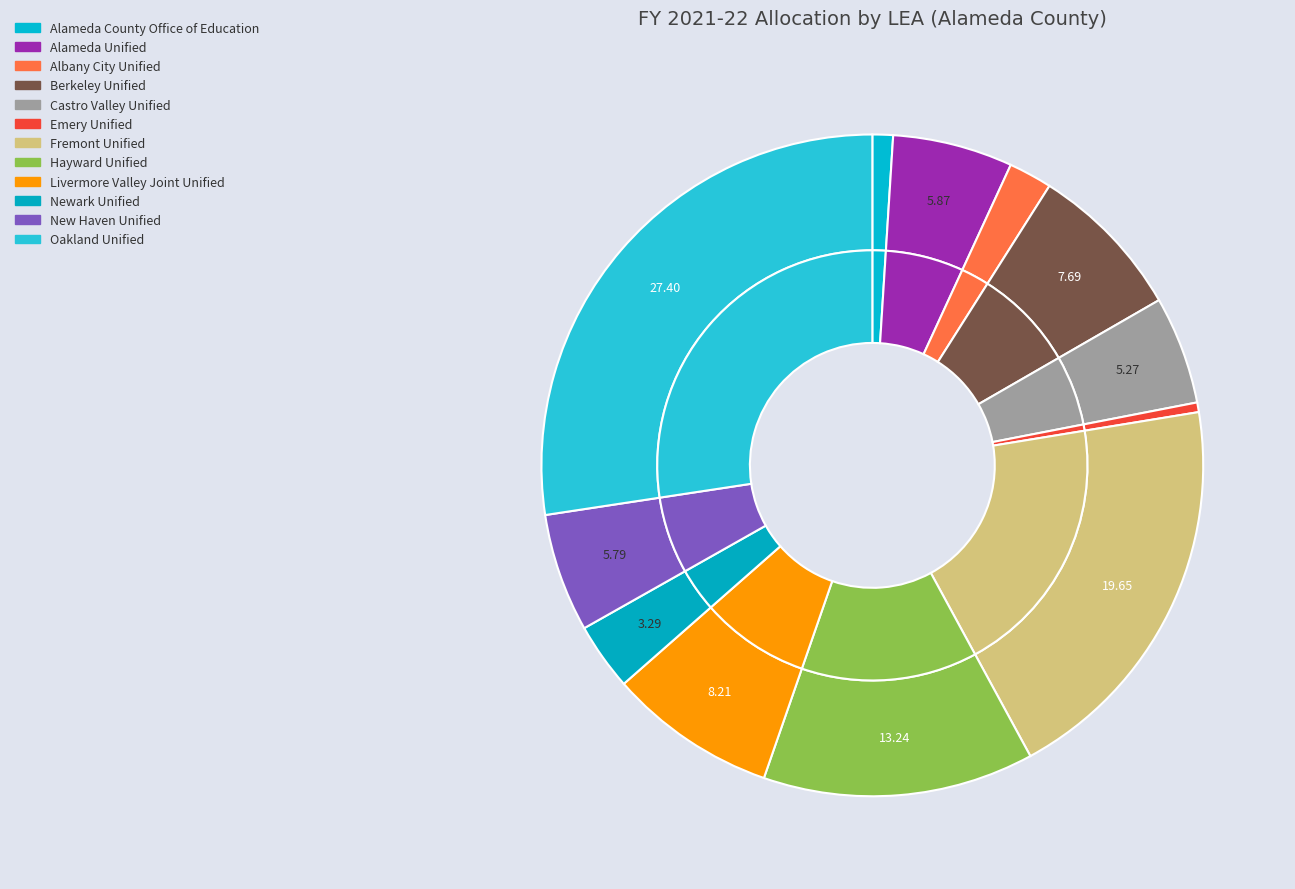

True or false: Berkeley Unified accounts for 21% of the total.

False